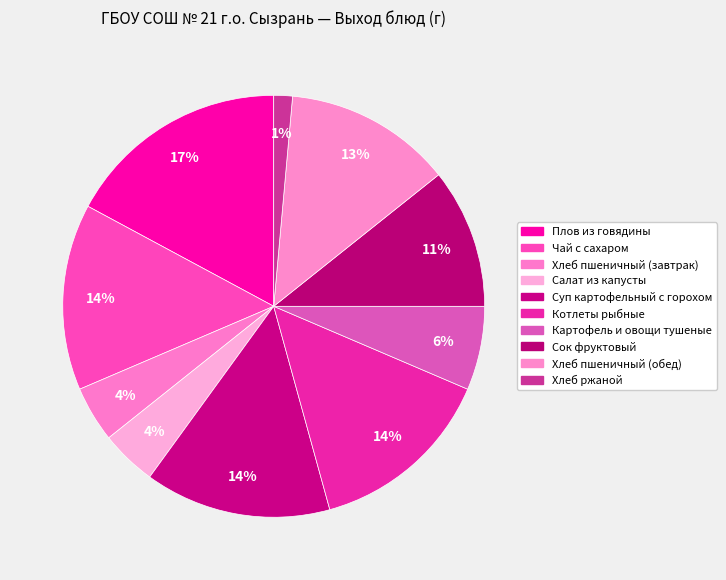

What percentage is the Картофель и овощи тушеные slice, to the nearest percent?

6%